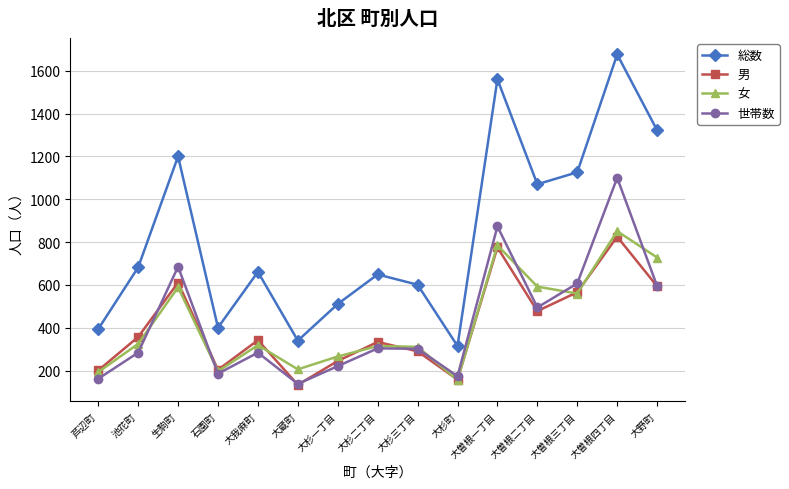

What are all the series names shown in the legend?

総数, 男, 女, 世帯数